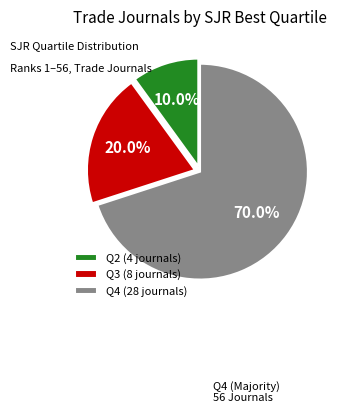

Do Q2 and Q3 together represent more than half of the pie?

No